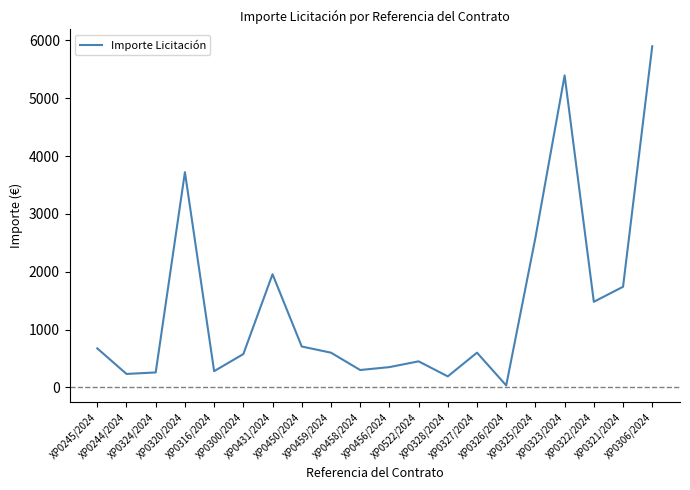

Count the number of data series in this chart.

1